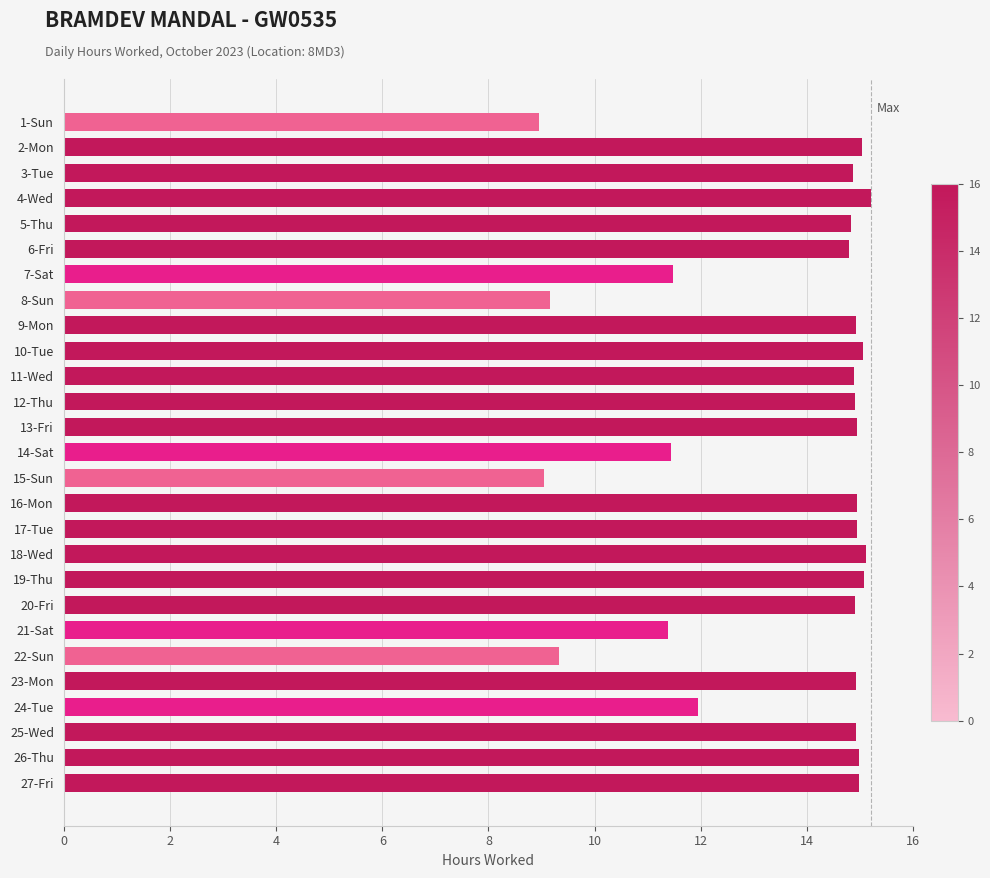

Between 1-Sun and 20-Fri, which is larger?

20-Fri